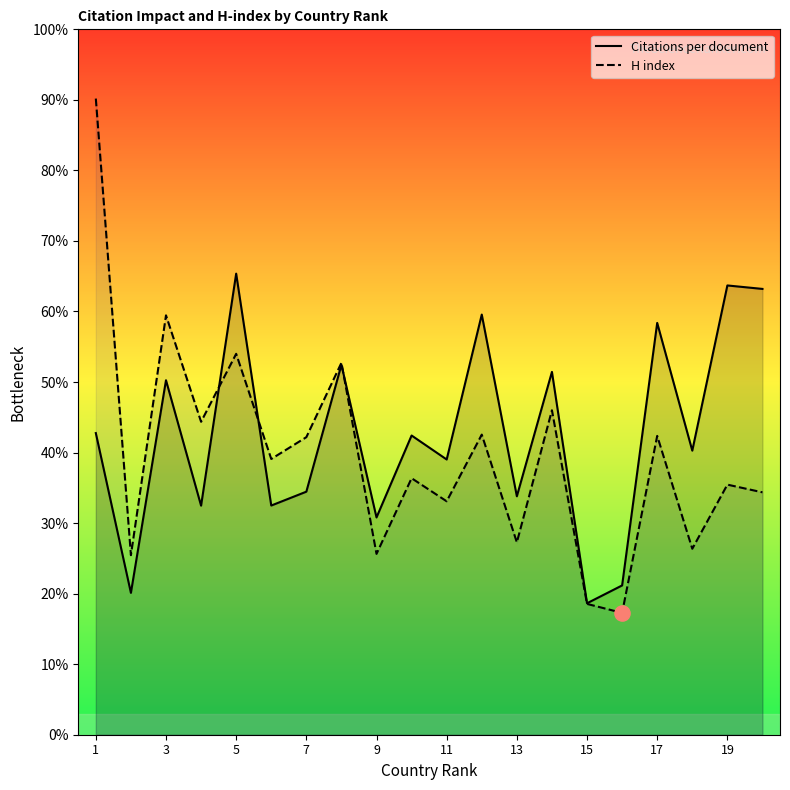

At which category is the sum across all series the highest?

1